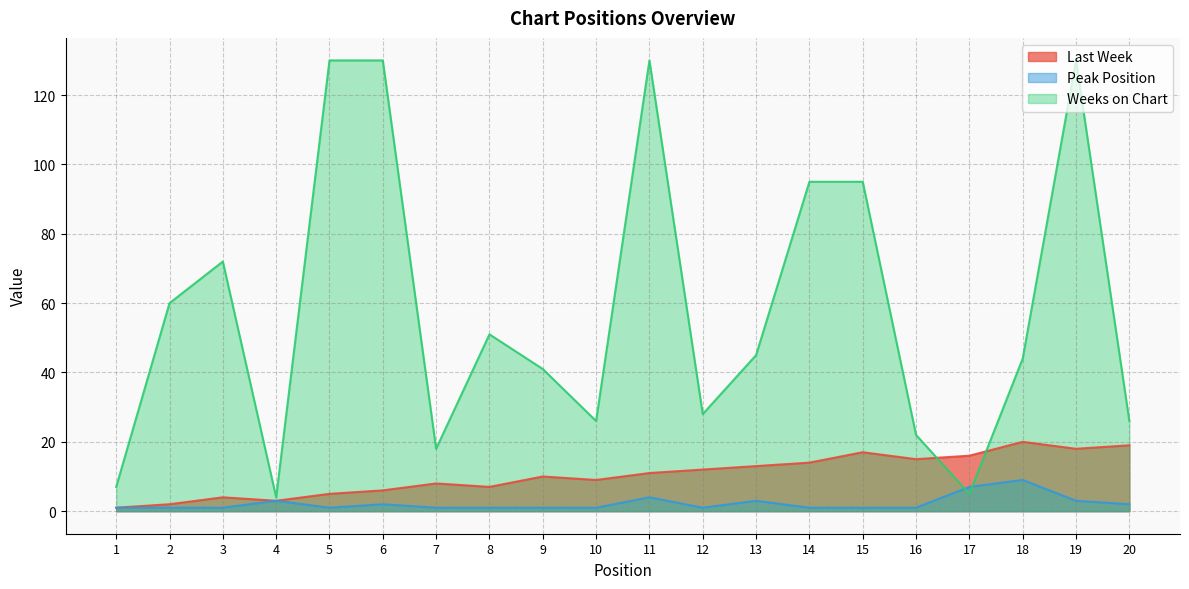

Does the chart display data point markers on the line(s)?

No